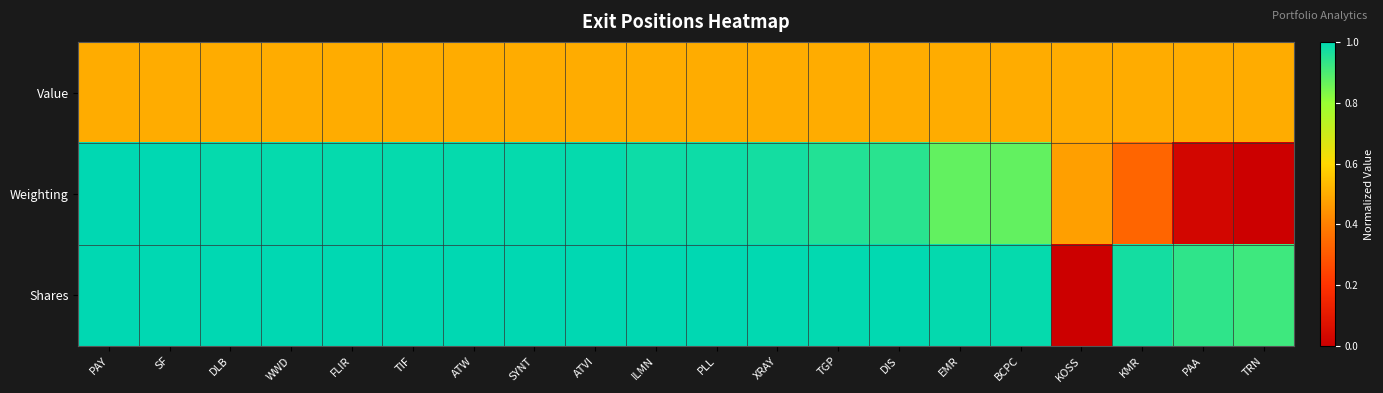

Which series has the largest total across all categories?

Shares